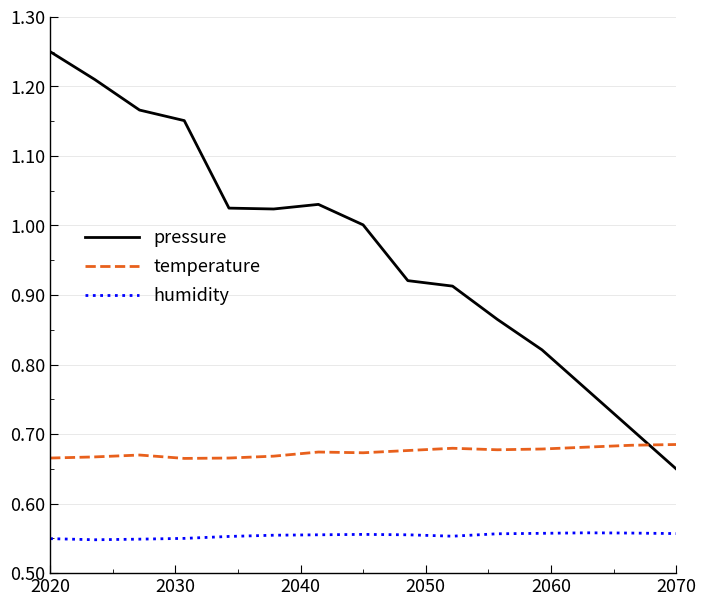

Which series has the largest range (max minus min)?

pressure